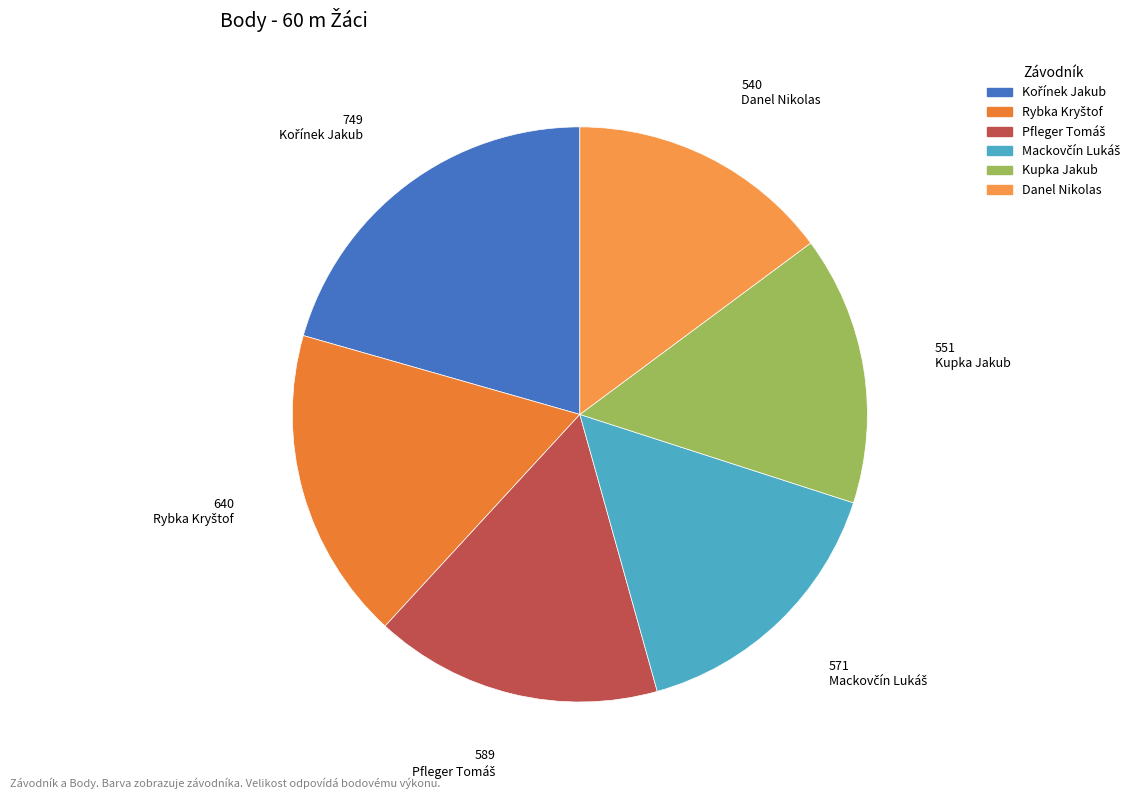

How many slices are in this pie chart?

6